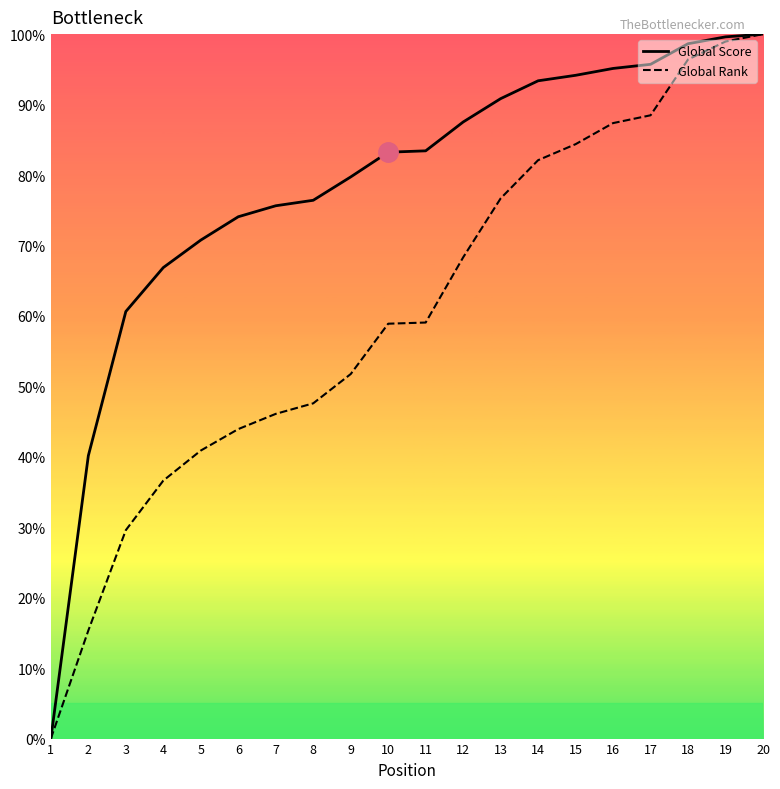

What value does the Global Score series have at 12?

87.5